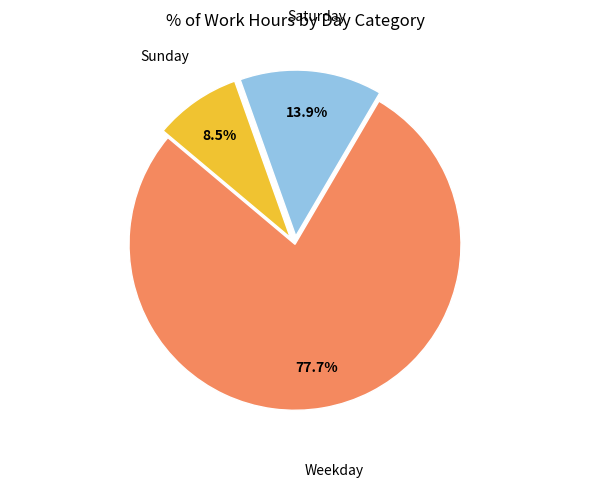

Is there a majority slice in this chart?

Yes